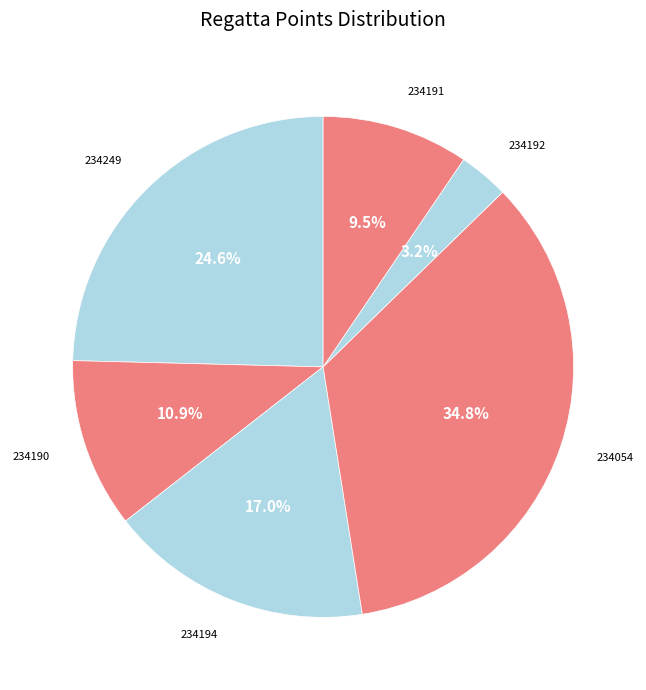

Is there any slice that represents more than half of the pie?

No